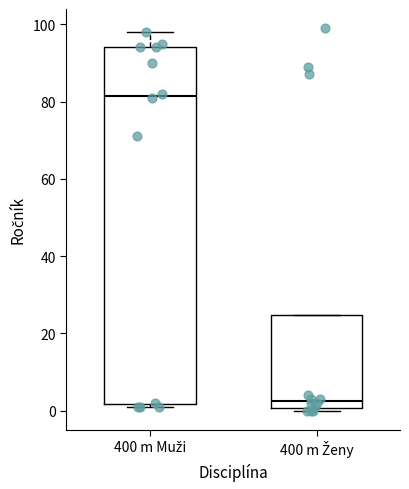

Comparing the boxes themselves (not the whiskers), which one is the tallest?

400 m Muži